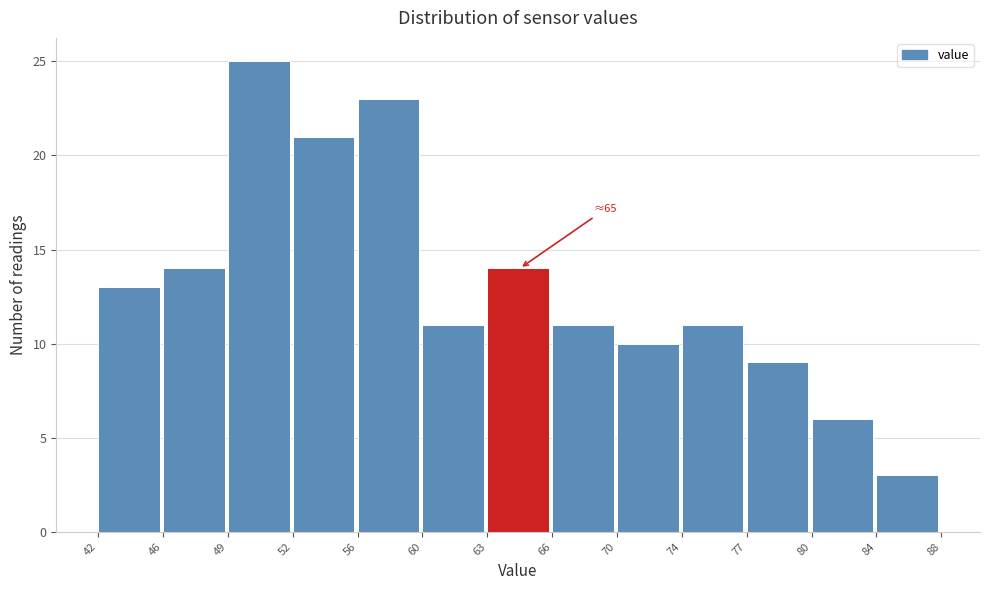

Reading left to right, what are all the values shown in this chart?

42=13	46=14	49=25	52=21	56=23	60=11	63=14	66=11	70=10	74=11	77=9	80=6	84=3